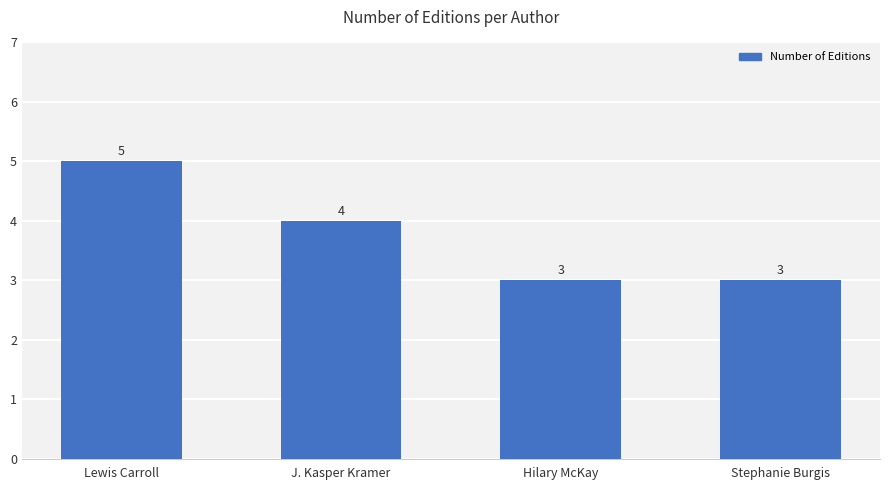

True or false: the data shows 4 at Stephanie Burgis.

False